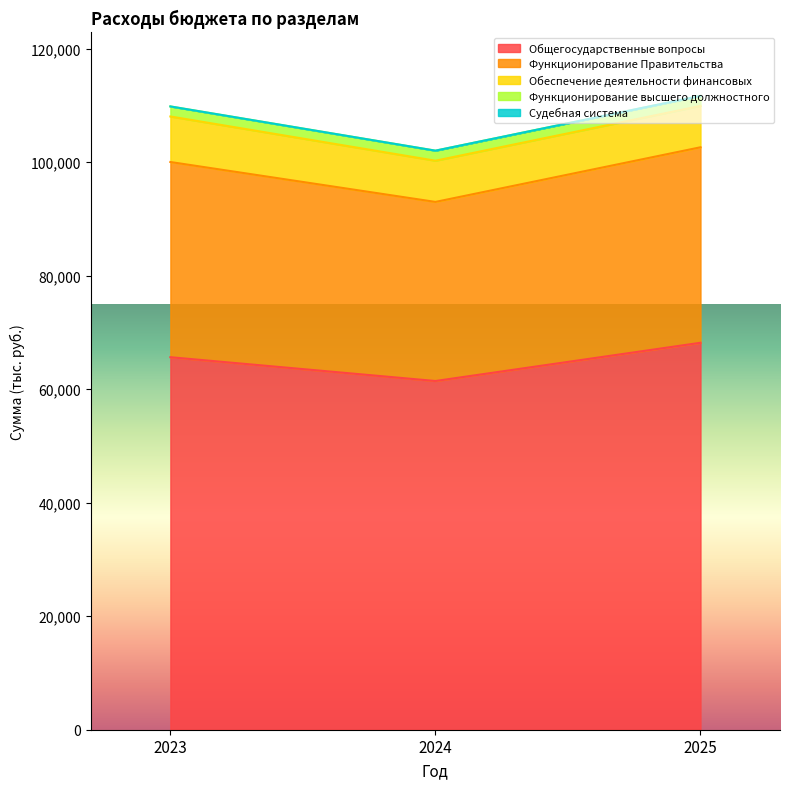

The value of Функционирование высшего должностного at 2023 is 1770.1. True or false?

True